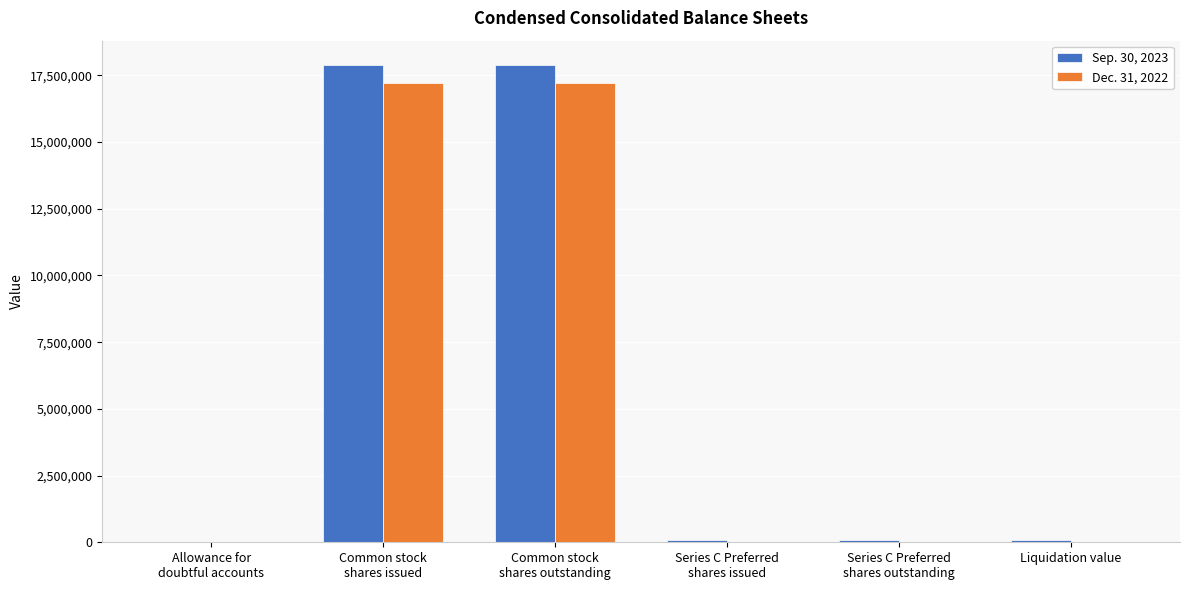

What are all the series names shown in the legend?

Sep. 30, 2023, Dec. 31, 2022